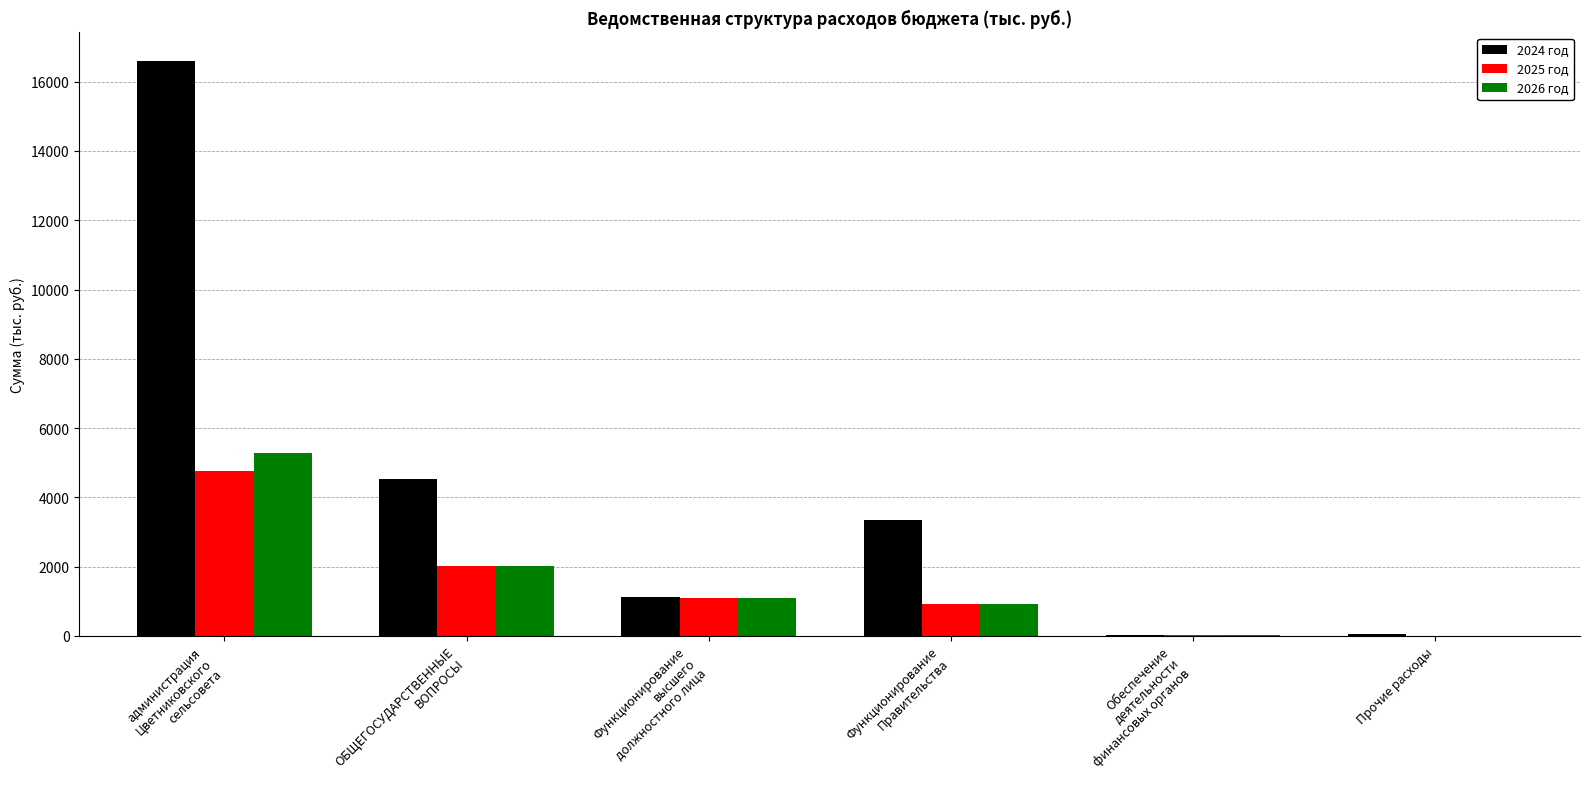

What is the approximate value of 2024 год at ОБЩЕГОСУДАРСТВЕННЫЕ
ВОПРОСЫ?

4535.0